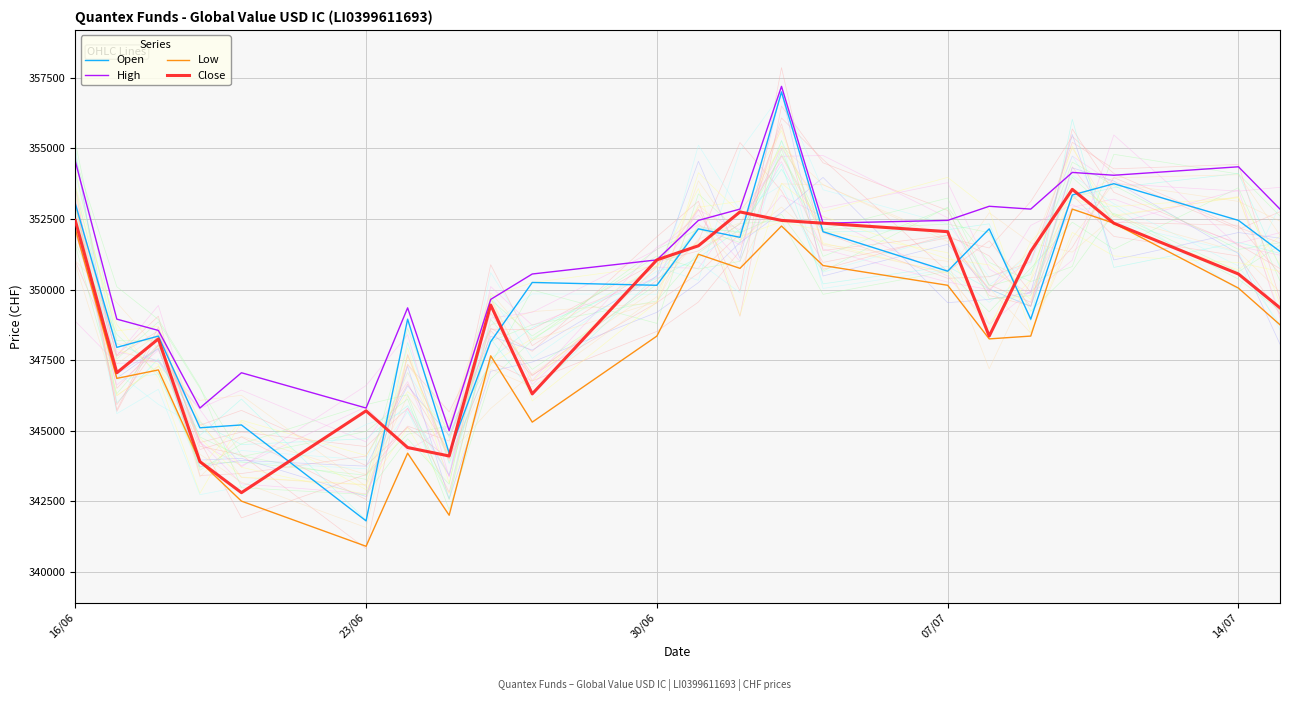

How many interior local valleys does the Low series have?

6